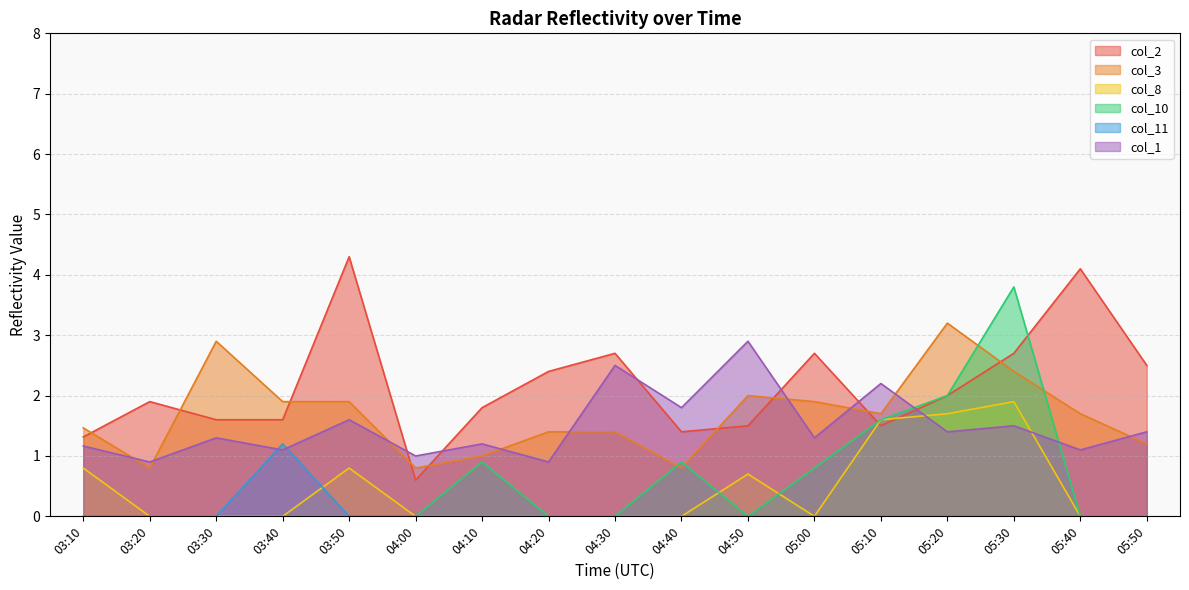

The col_2 series shows 1.7 at 03:50. True or false?

False